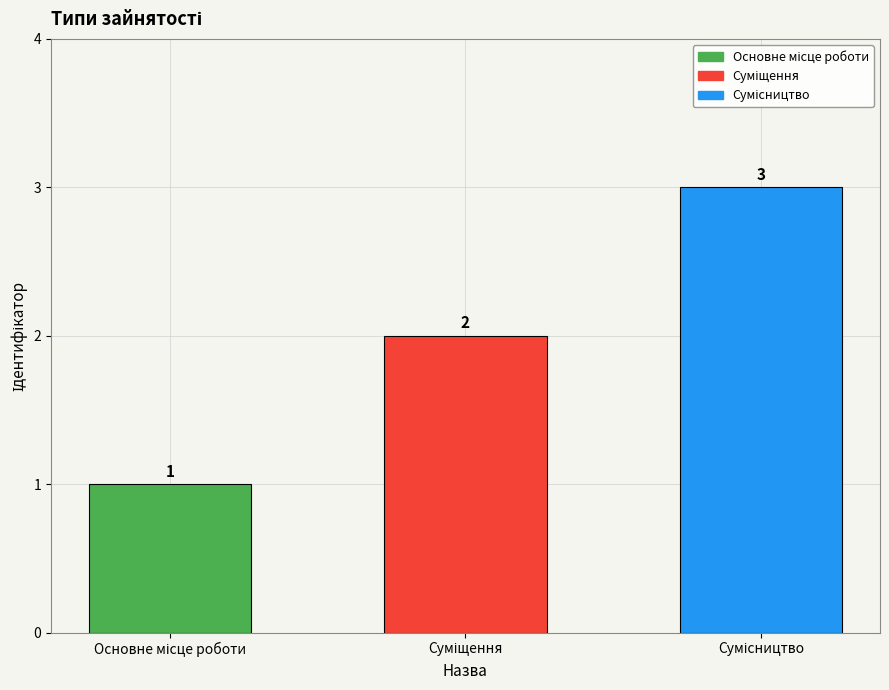

What is the value of the 2nd bar from the left?

2